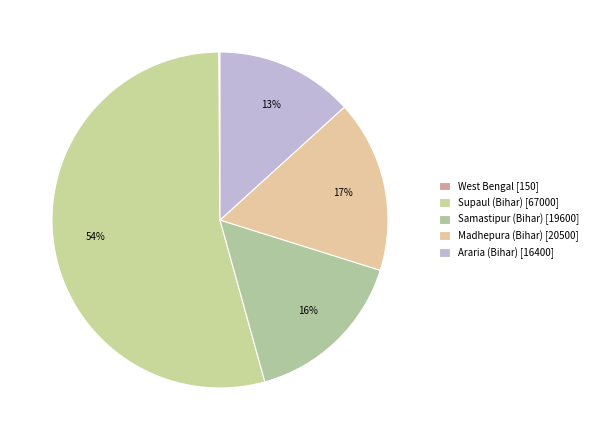

What percentage is NOT represented by Araria (Bihar)?

86.7%